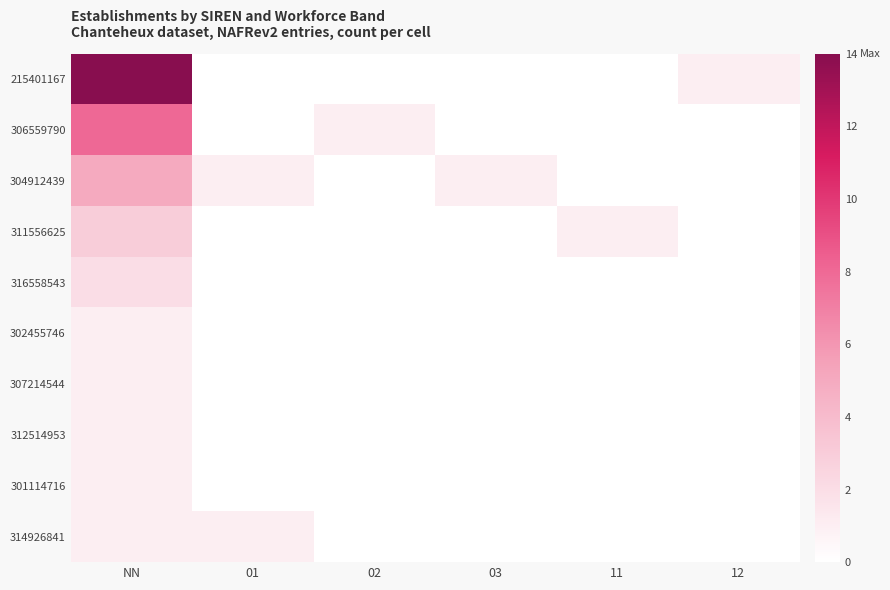

Reading left to right, list all the values displayed in this chart.

215401167: NN=14	01=0	02=0	03=0	11=0	12=1
306559790: NN=8	01=0	02=1	03=0	11=0	12=0
304912439: NN=5	01=1	02=0	03=1	11=0	12=0
311556625: NN=3	01=0	02=0	03=0	11=1	12=0
316558543: NN=2	01=0	02=0	03=0	11=0	12=0
302455746: NN=1	01=0	02=0	03=0	11=0	12=0
307214544: NN=1	01=0	02=0	03=0	11=0	12=0
312514953: NN=1	01=0	02=0	03=0	11=0	12=0
301114716: NN=1	01=0	02=0	03=0	11=0	12=0
314926841: NN=1	01=1	02=0	03=0	11=0	12=0